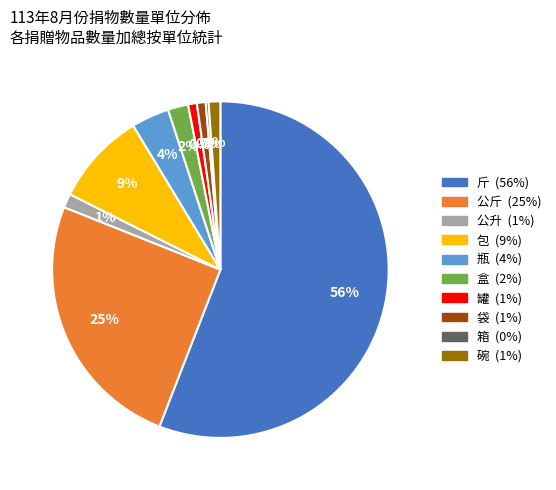

Rank the categories by value from highest to lowest.

斤, 公斤, 包, 瓶, 盒, 公升, 碗, 罐, 袋, 箱